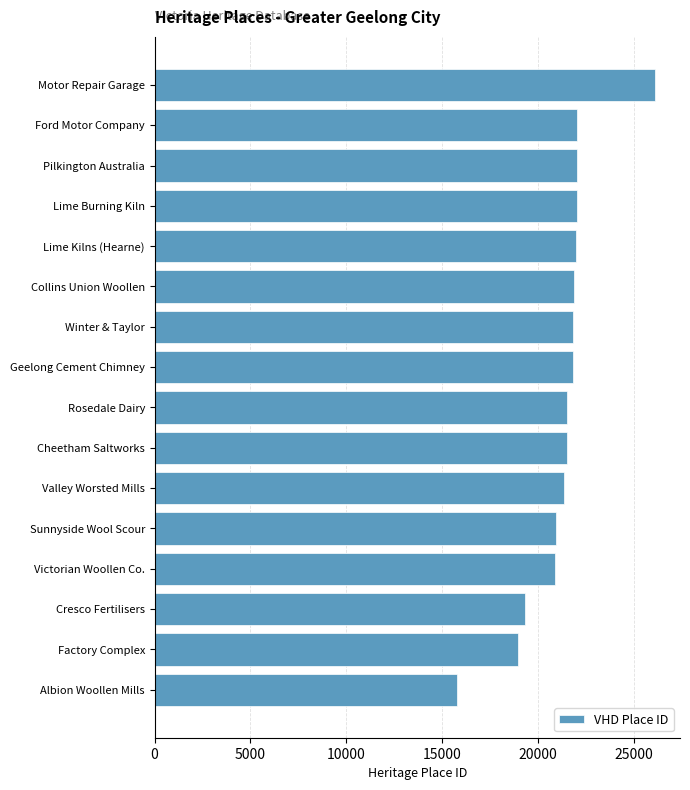

Approximately how many times larger is the value at Sunnyside Wool Scour compared to Lime Burning Kiln?

1.0